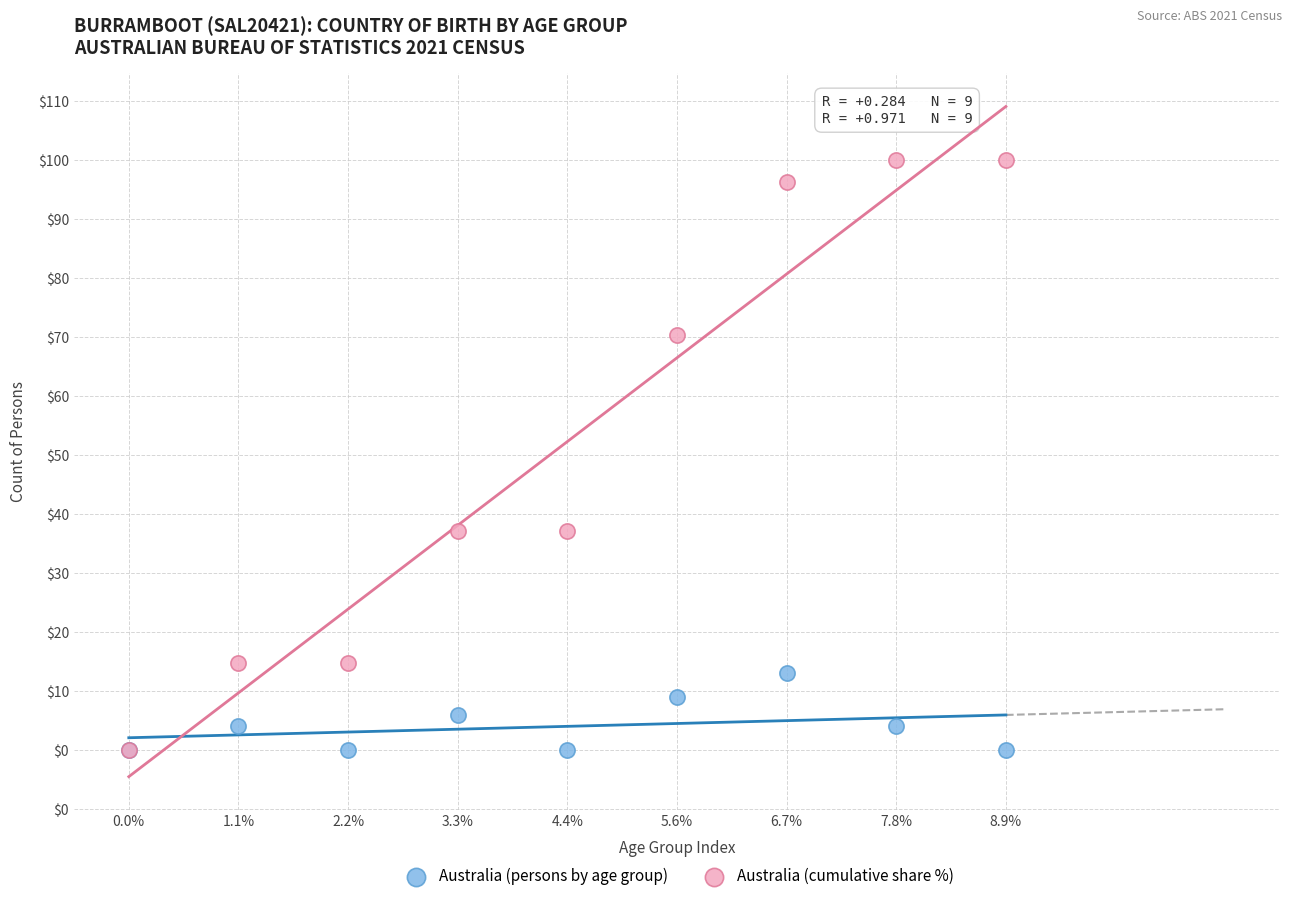

Which series has the widest spread of Y values?

Australia (cumulative share %)